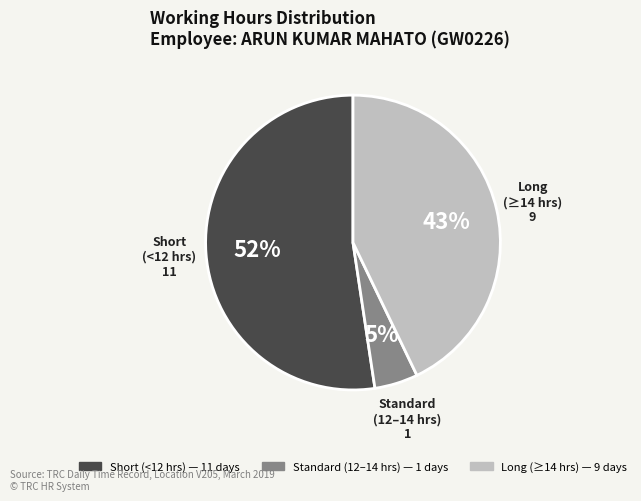

How many segments does this pie chart have?

3